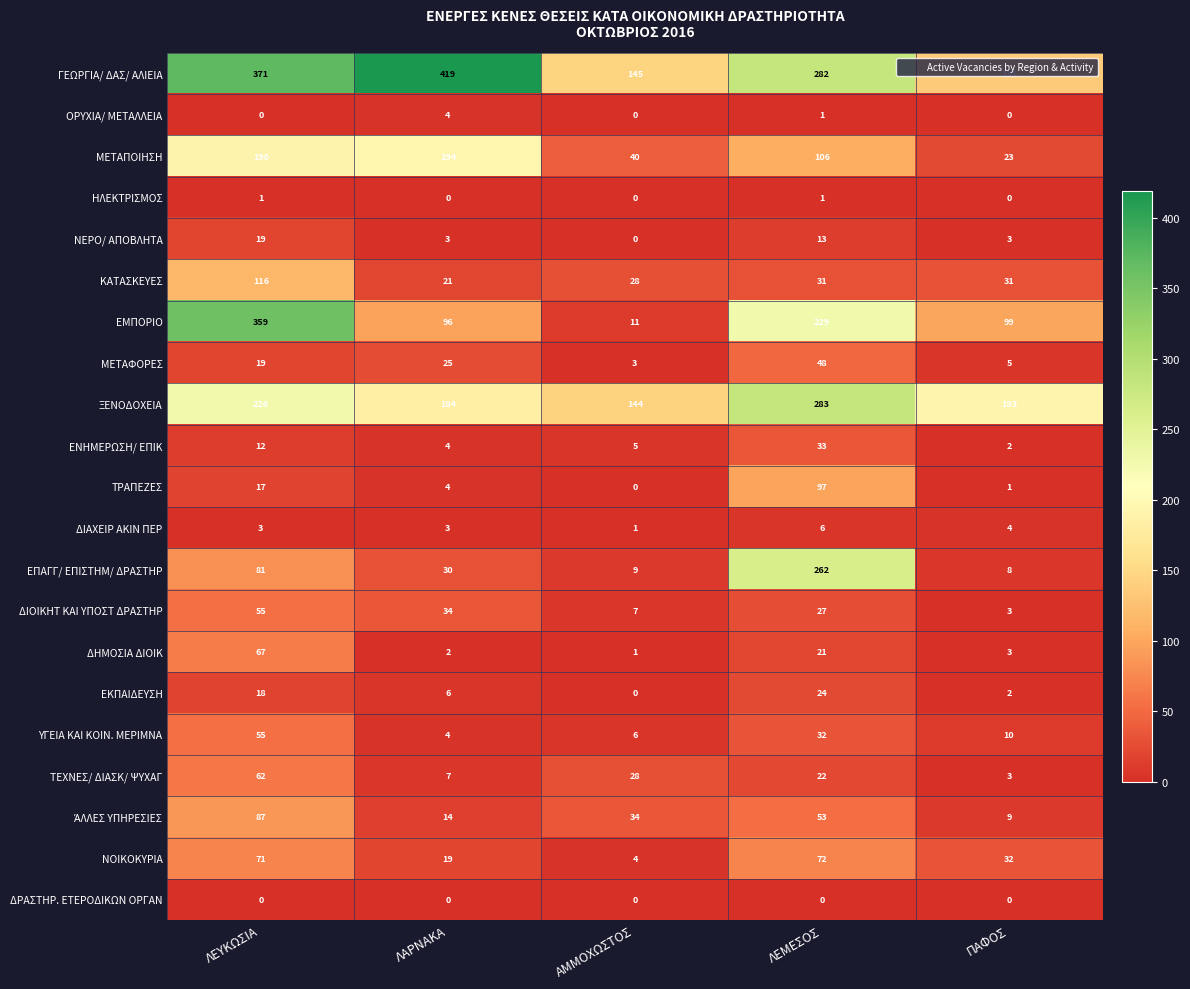

What is the difference between the maximum and second lowest values in the ΚΑΤΑΣΚΕΥΕΣ series?

88